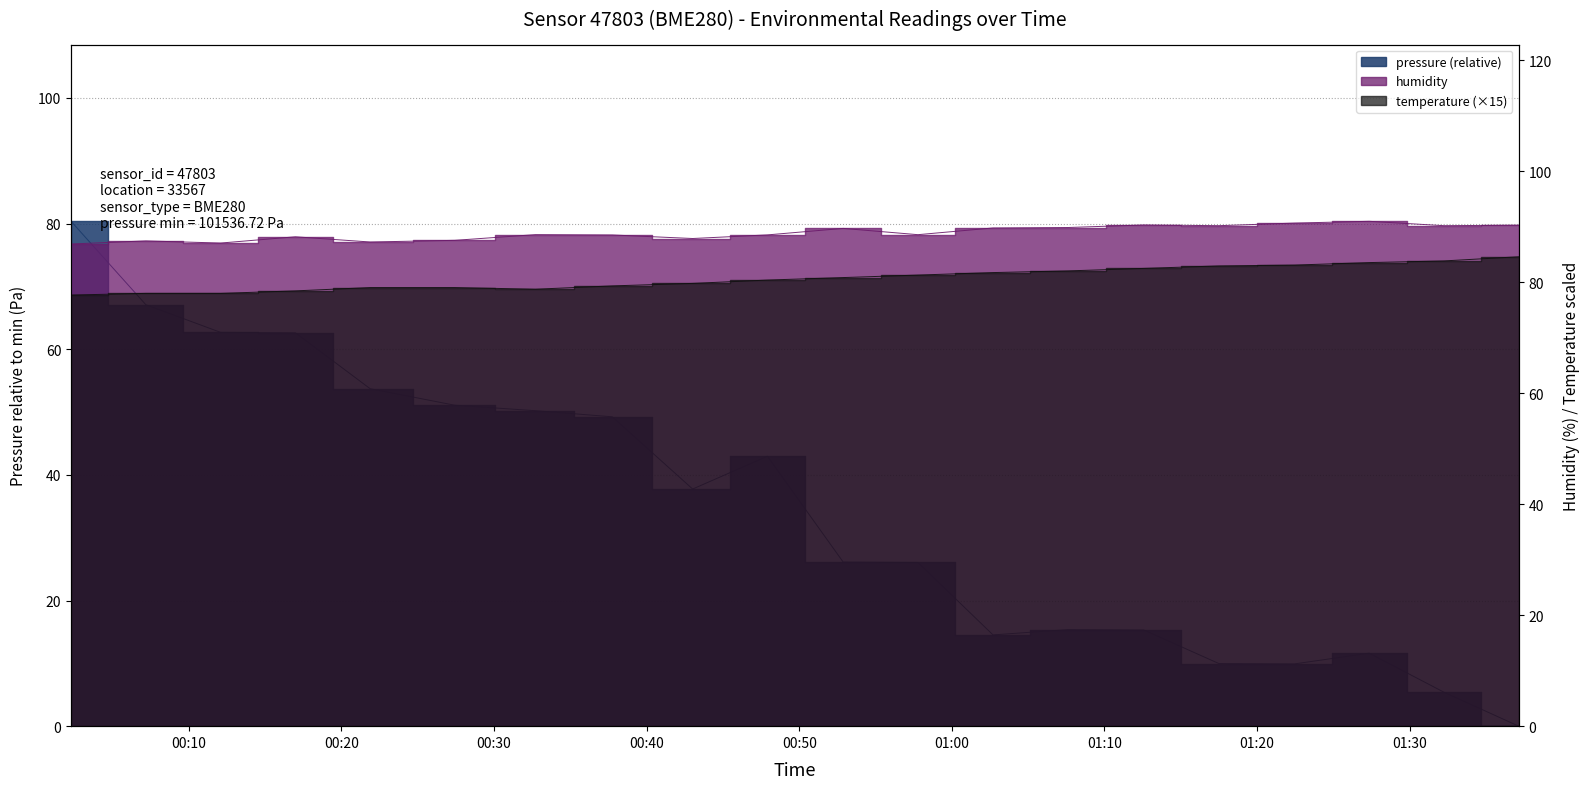

Which series has the largest range (max minus min)?

pressure